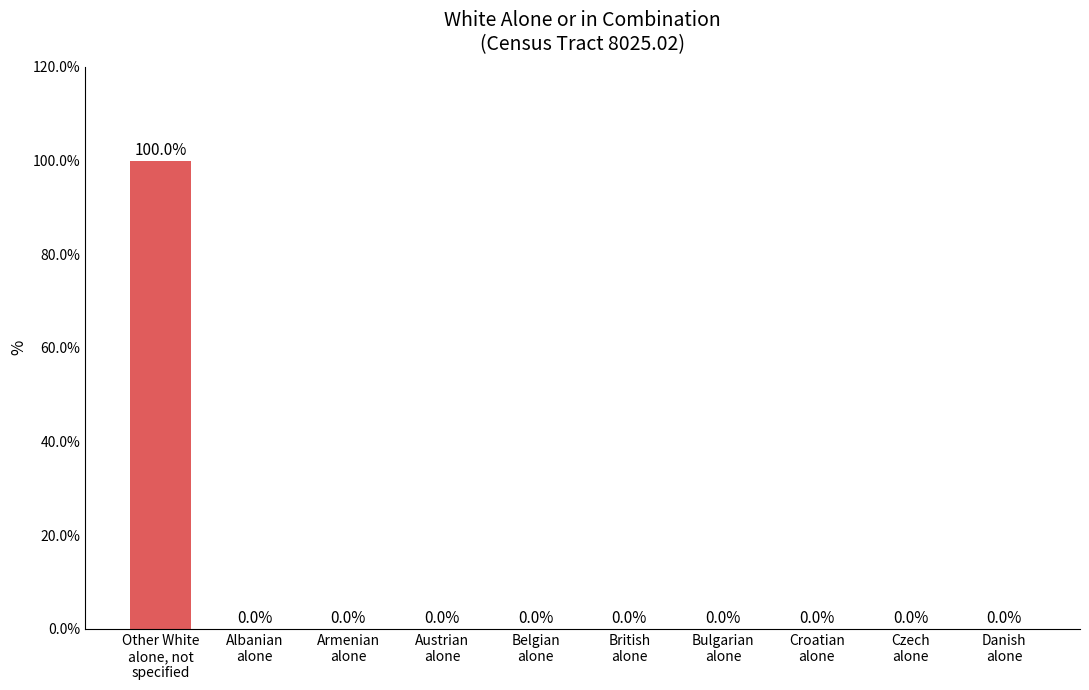

What is the sum of all values?

100